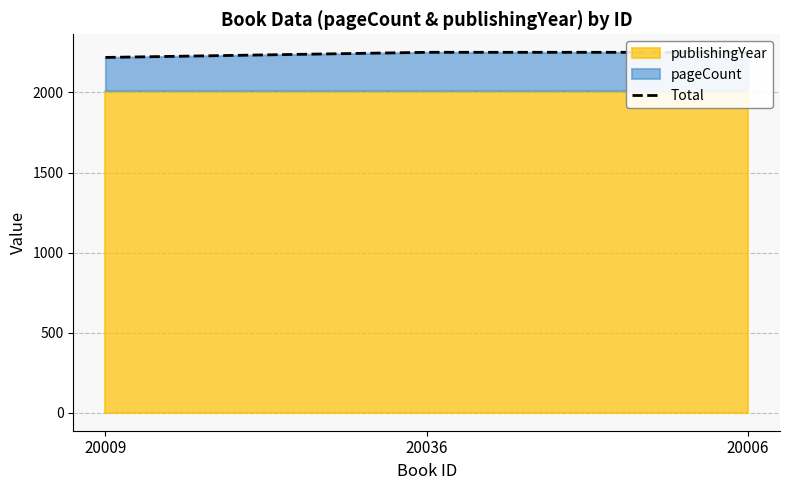

What is the ratio of the value at 20009 to the value at 20006?

1.0